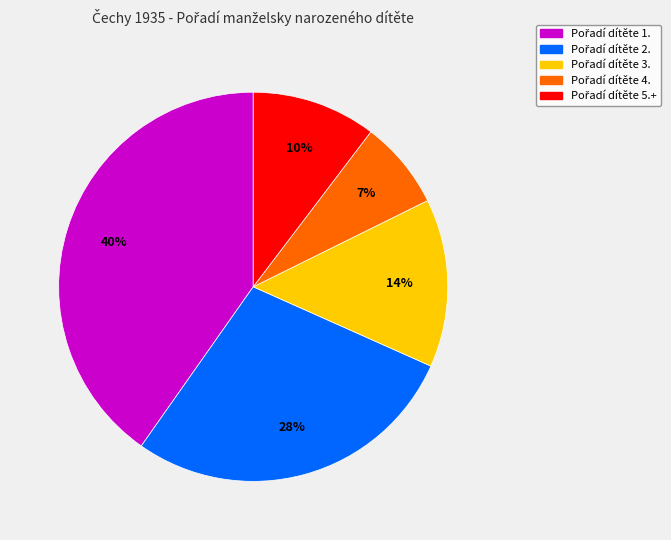

Does any single category account for the majority?

No